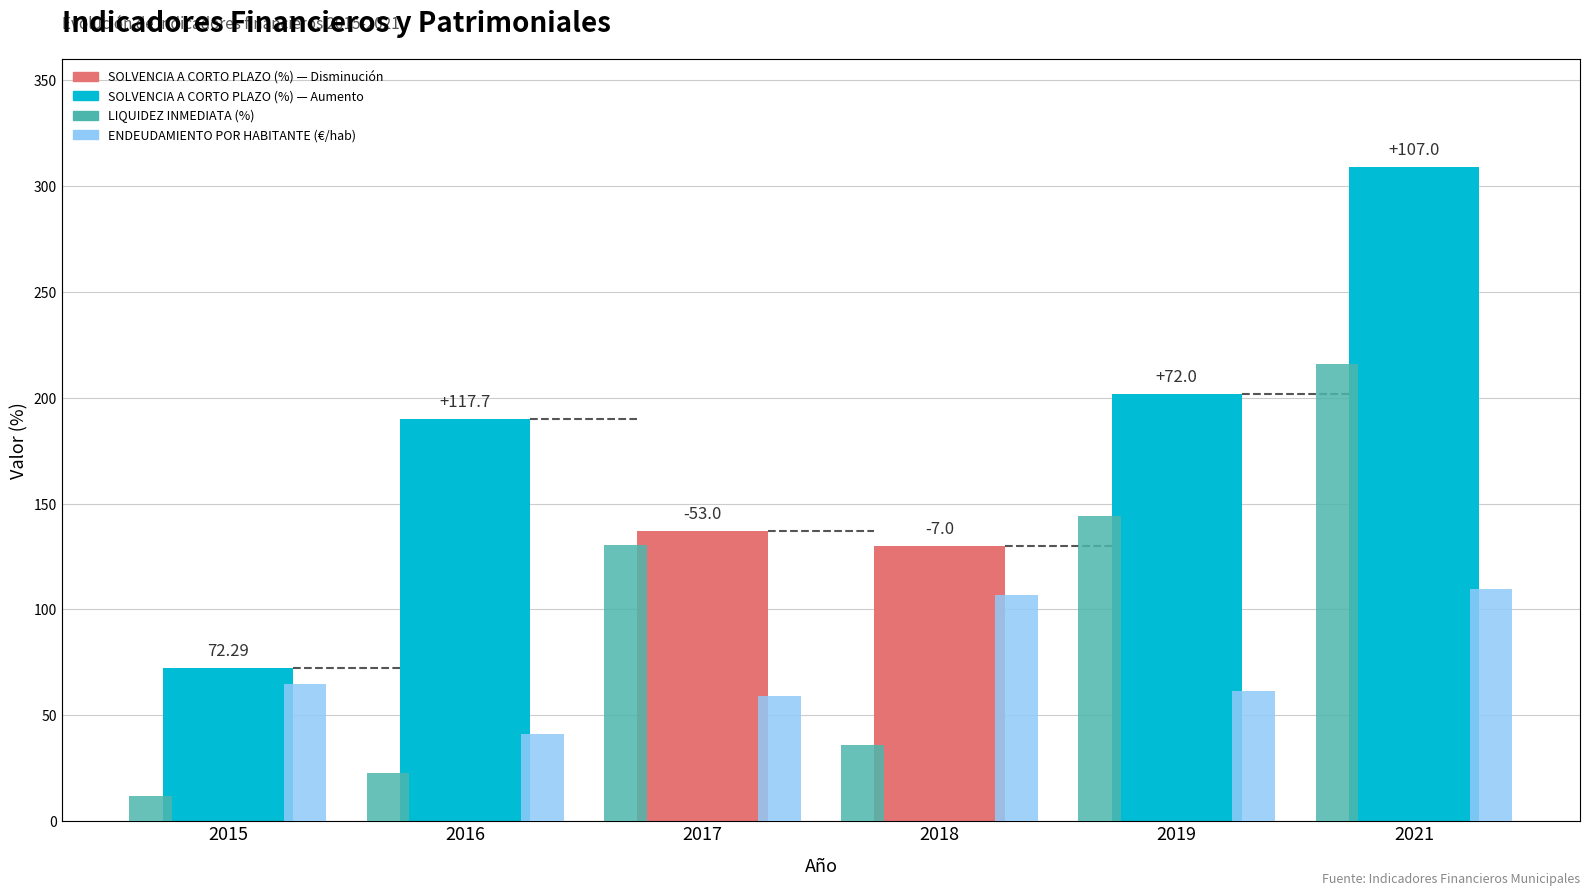

Does the chart contain stacked bars?

No